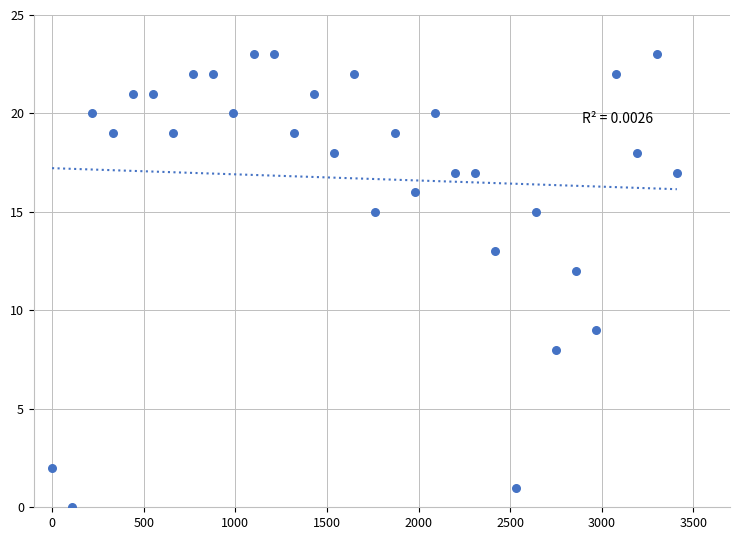

What is the range of Y values (max minus min)?

23